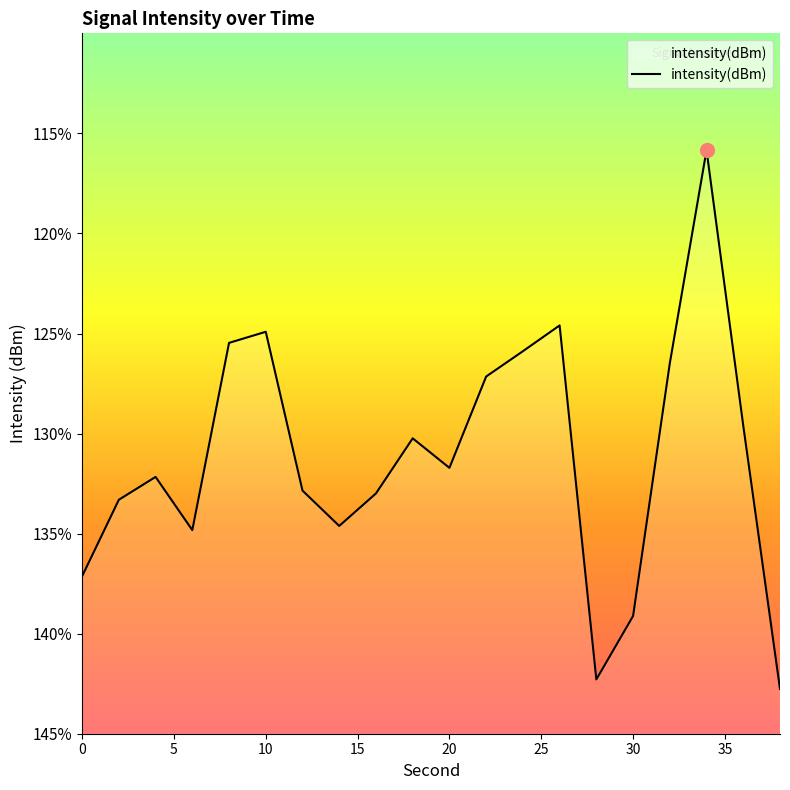

What is the difference between the values at 8 and 0?

11.7